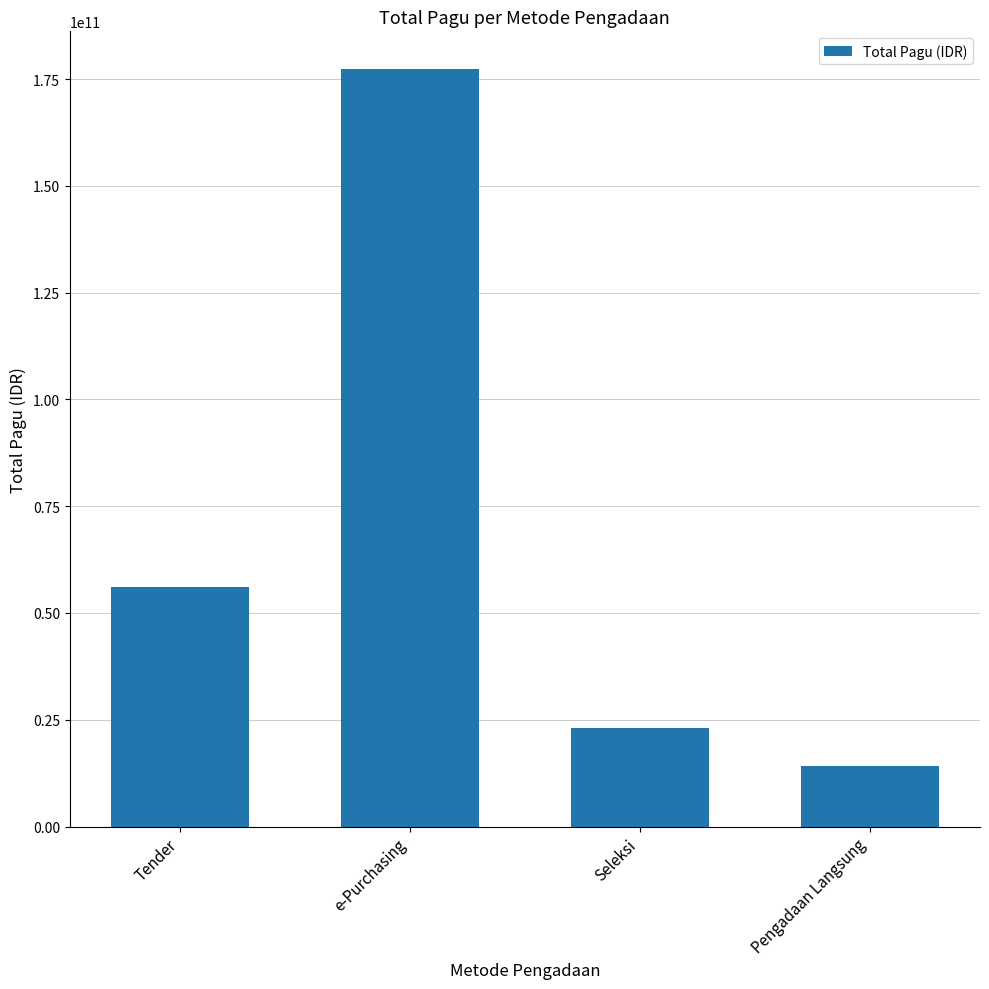

How many bars are there in total?

4